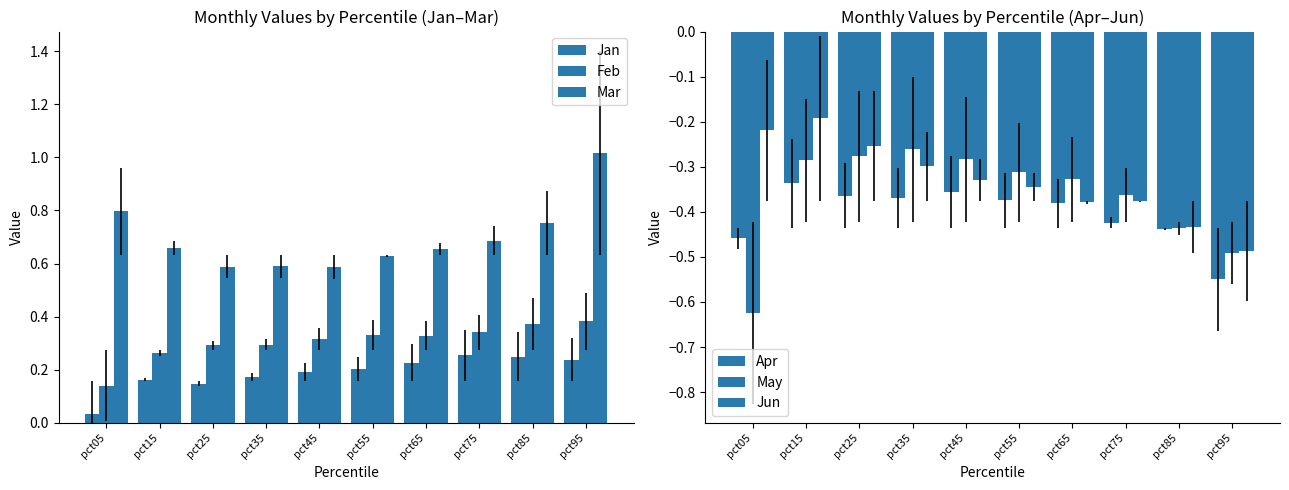

Where is Apr nearest to the value 0?

pct15